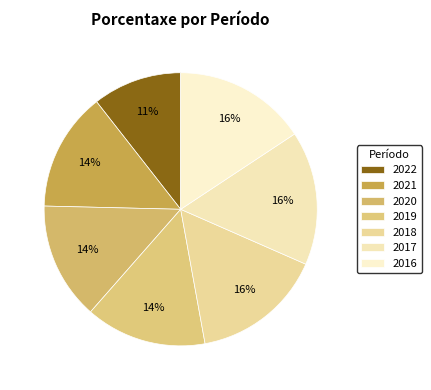

To the nearest percent, what is the difference between the largest and smallest slice percentages?

5%